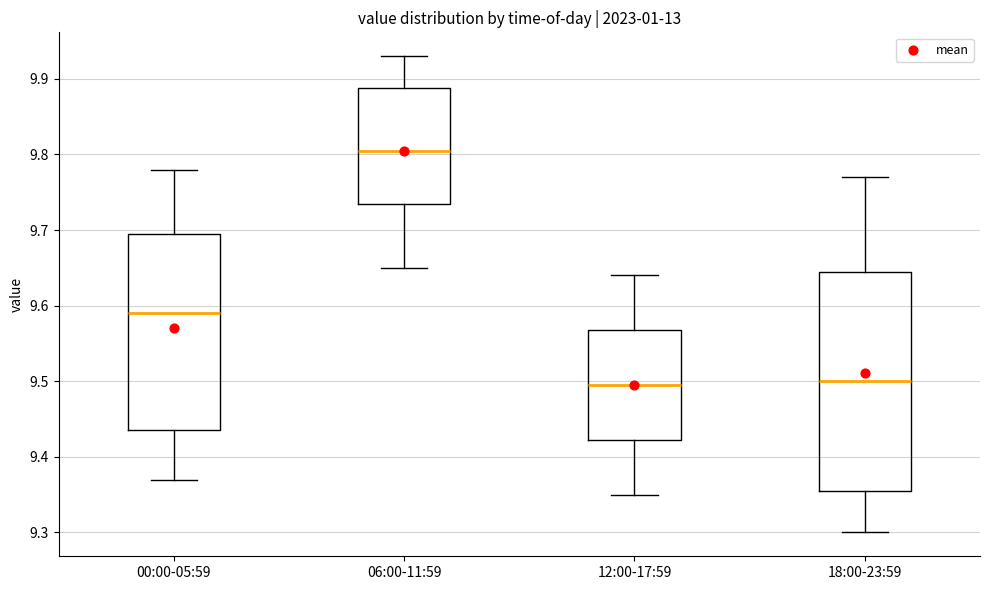

Reading left to right, transcribe this box plot: for each box, give where its median line is, the range the box spans, and where its two whiskers end, as read against the y-axis. The values are not printed on the chart, so give them approximately, as read against the axis.

00:00-05:59: median 9.59, box 9.44 to 9.70, whiskers 9.37 to 9.78
06:00-11:59: median 9.81, box 9.74 to 9.89, whiskers 9.65 to 9.93
12:00-17:59: median 9.50, box 9.42 to 9.57, whiskers 9.35 to 9.64
18:00-23:59: median 9.50, box 9.36 to 9.65, whiskers 9.30 to 9.77